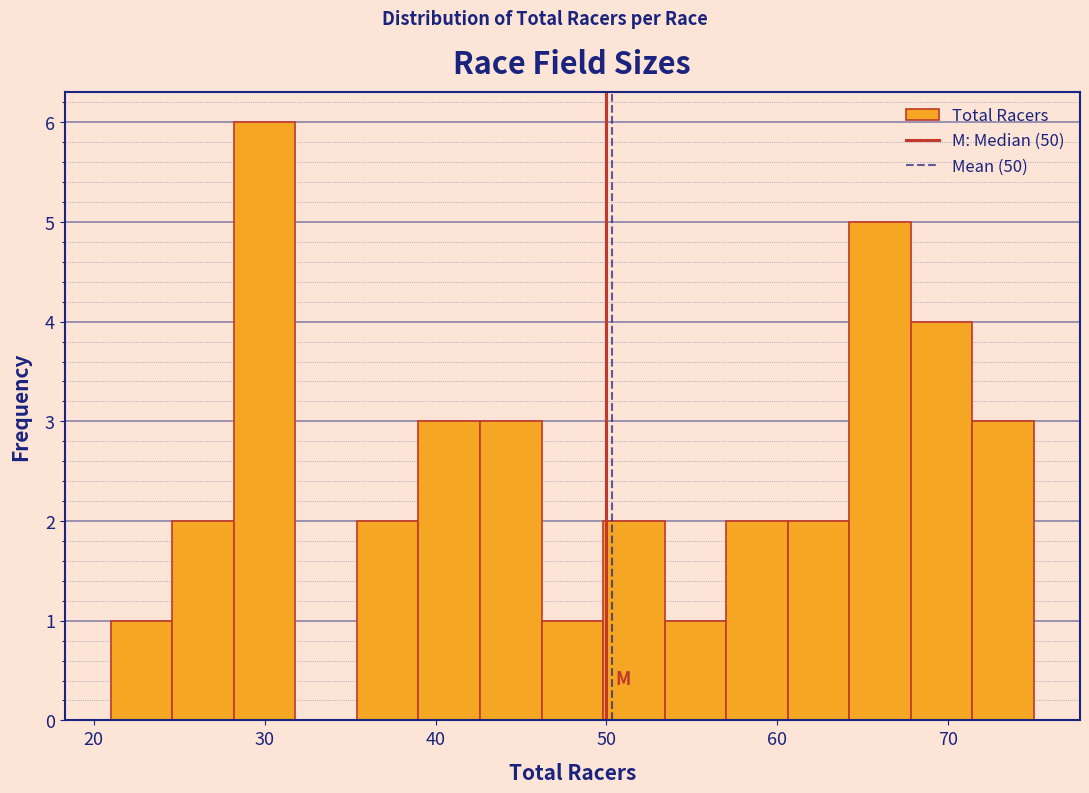

Read against the x-axis, roughly where is the centre of the tallest bar?

30